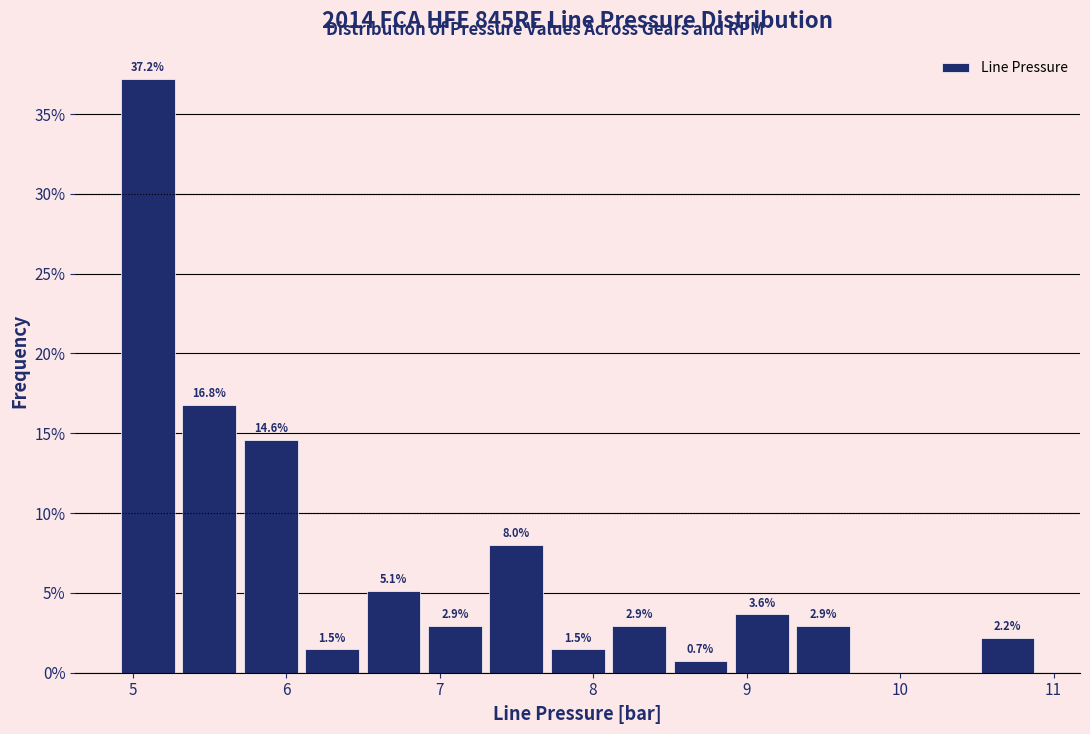

Over which range of the x-axis is the bar tallest?

4.9 to 5.3